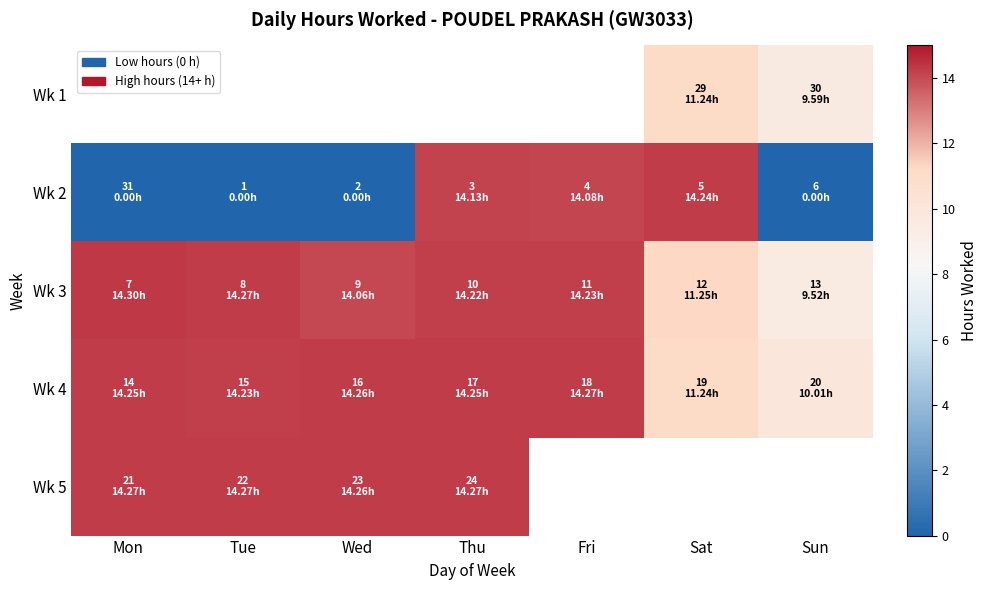

Rank the categories by Wk 3 value from highest to lowest.

Mon, Tue, Fri, Thu, Wed, Sat, Sun